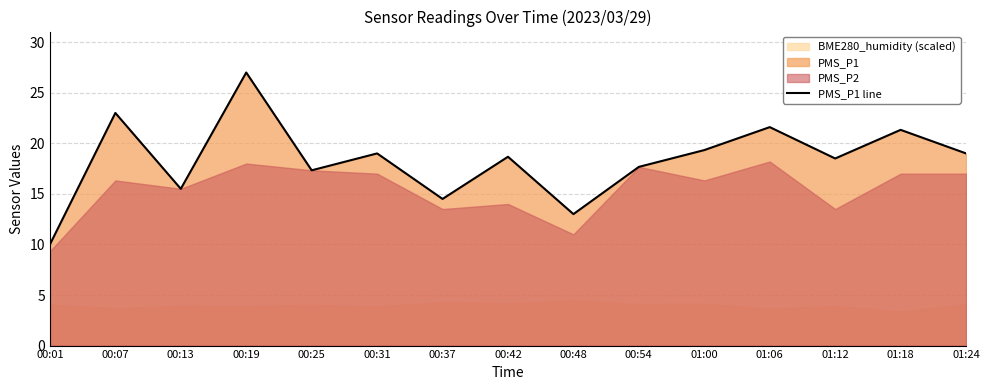

How many points are lower than both their immediate neighbors (excluding endpoints)?

5